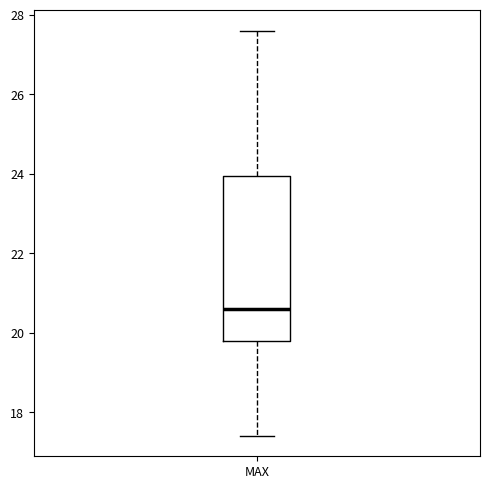

Transcribe this box plot: give where the median line is, the range the box spans, and where the two whiskers end, as read against the y-axis. The values are not printed on the chart, so give them approximately, as read against the axis.

median 20.6, box 19.8 to 24.0, whiskers 17.4 to 27.6